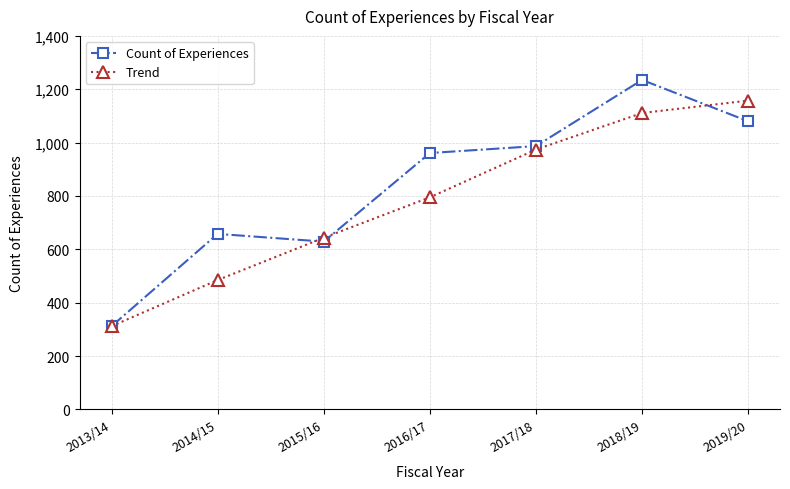

True or false: Trend has a value of 272.9 at 2015/16.

False